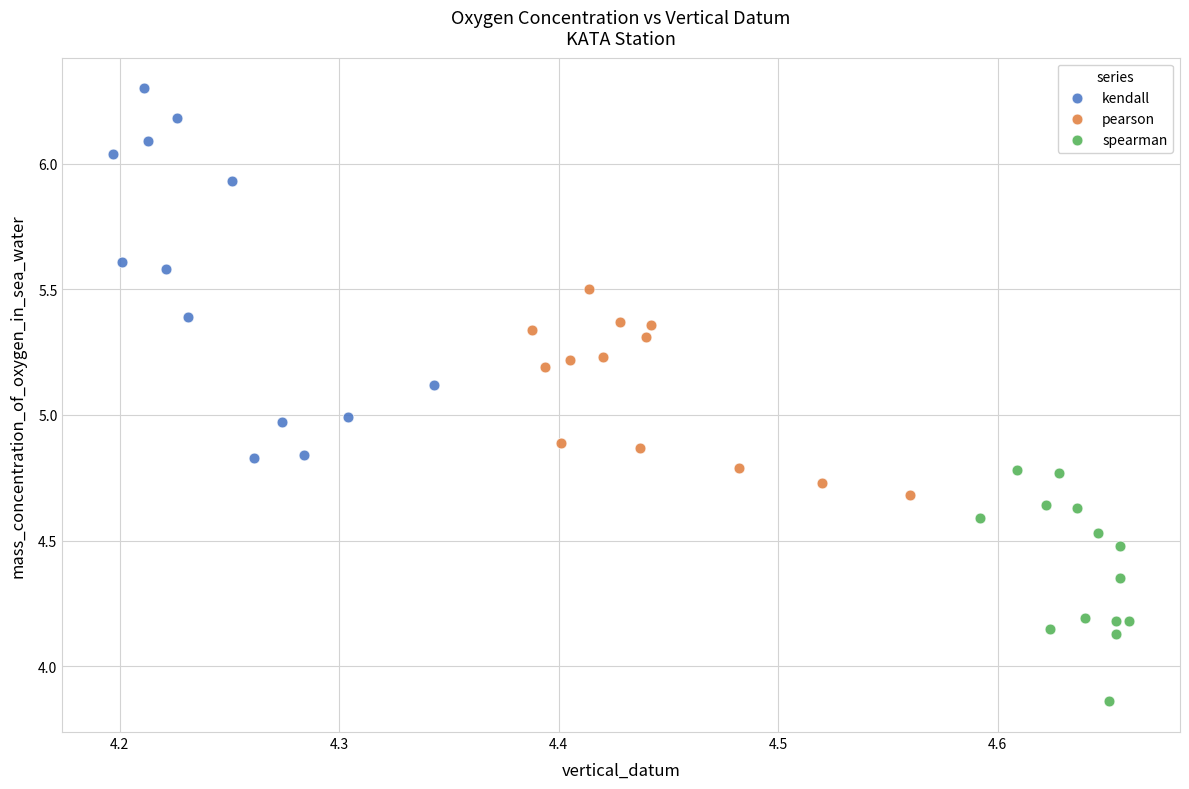

Which series reaches the minimum Y coordinate?

spearman